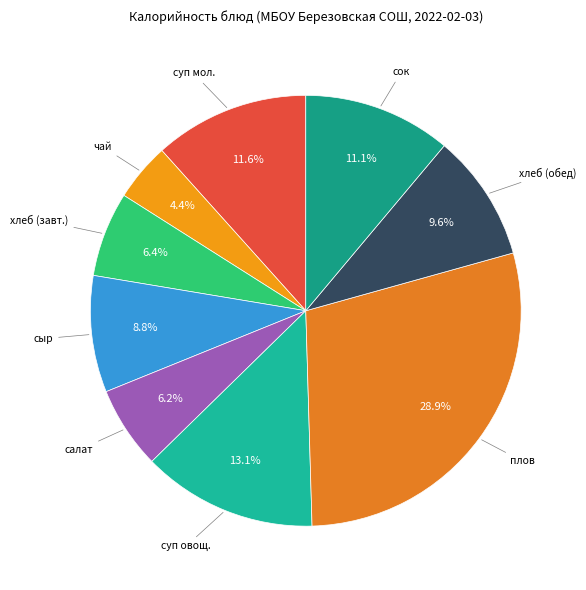

Rank the categories by value from lowest to highest.

чай с молоком и сахаром, салат из свеклы отварной, хлеб ржано пшеничный (завтрак), сыр твердых сортов в нарезке, хлеб ржано пшеничный (обед), сок виноградный, суп молочный с макаронными изделиями, суп из овощей с фрикадельками мясными, плов из отварной говядины